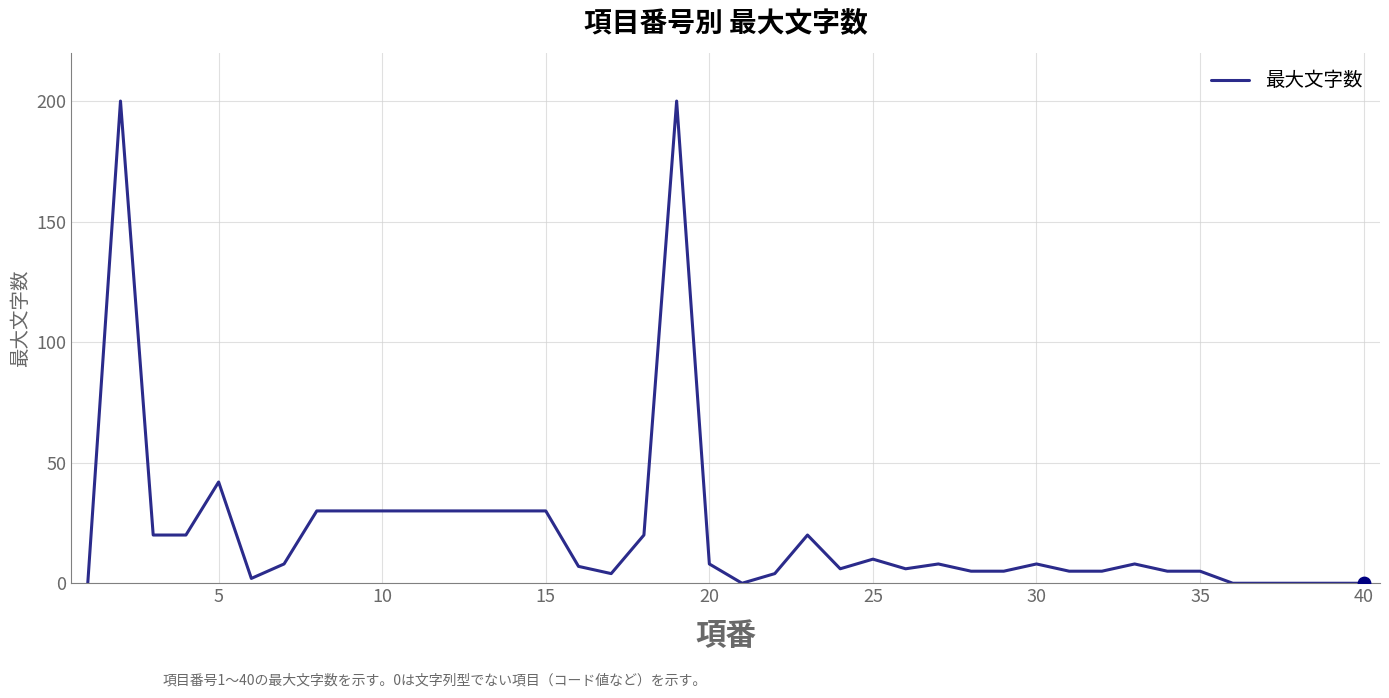

What is the greatest value displayed?

200